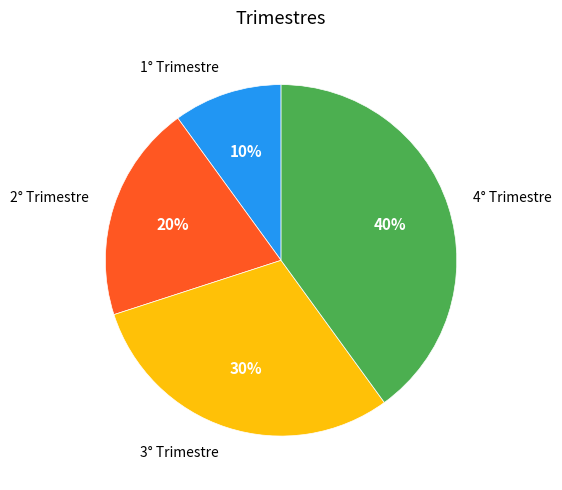

Count the number of slices in the pie.

4